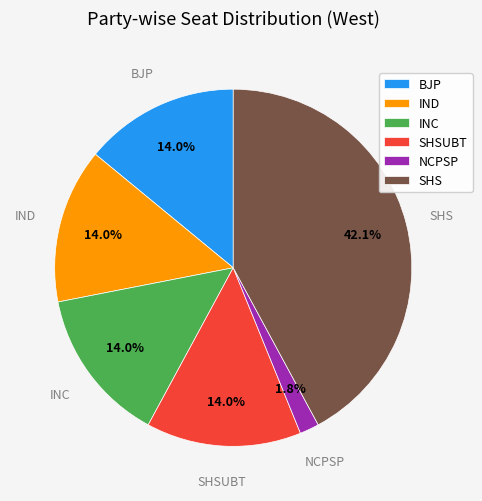

What portion of the pie excludes SHSUBT?

86.0%